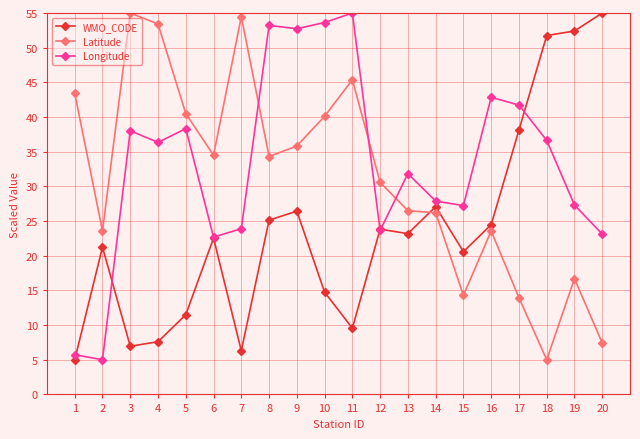

What is the difference between the highest and lowest values at 4?

45.8